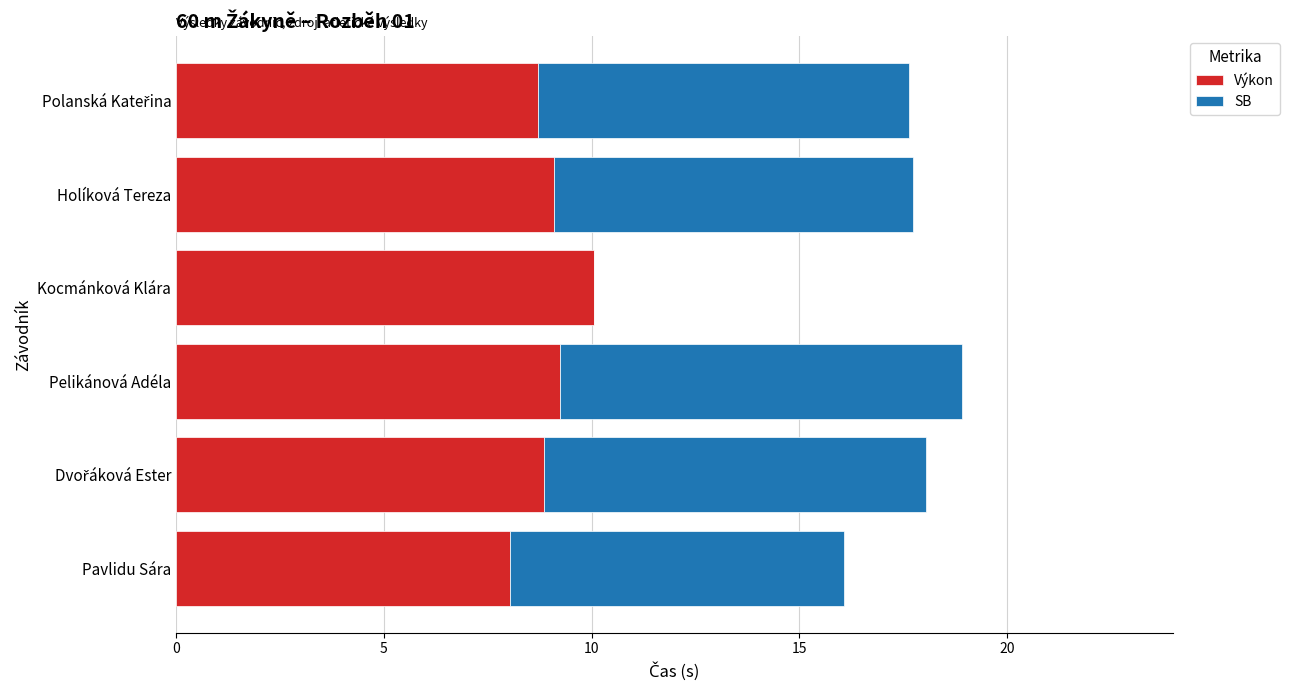

What is the total value across all series at Holíková Tereza?

17.7